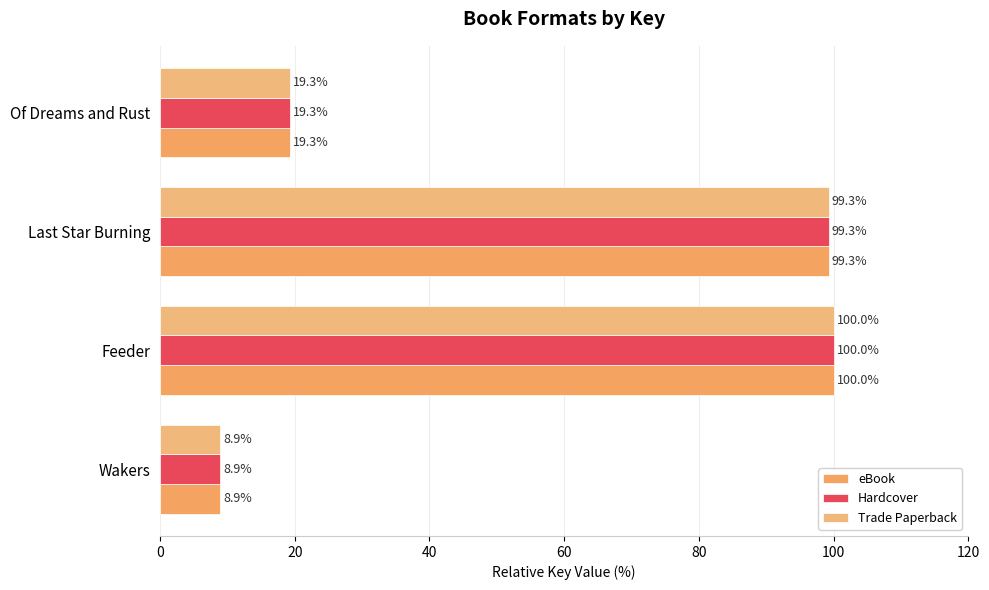

Reading left to right, what are all the values shown in this chart?

eBook: 8.9	100.0	99.3	19.3
Hardcover: 8.9	100.0	99.3	19.3
Trade Paperback: 8.9	100.0	99.3	19.3